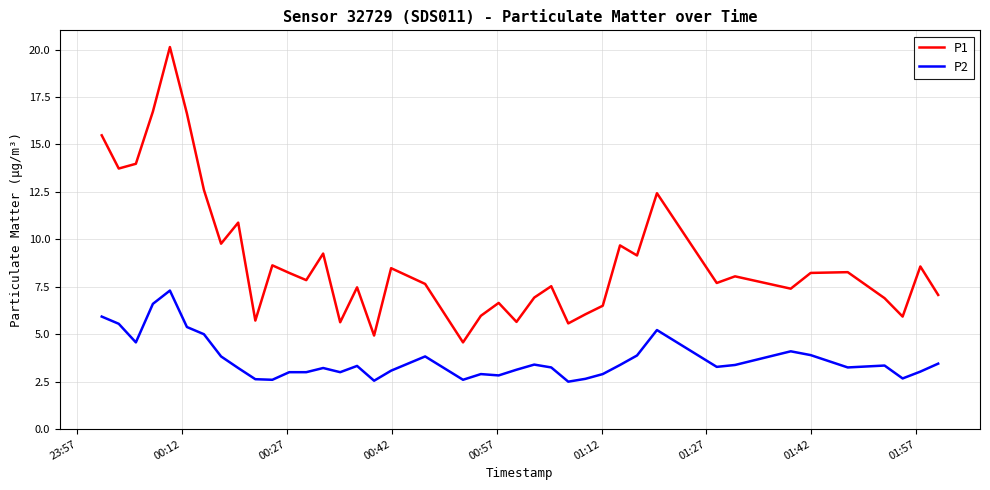

Rank the series by their maximum value, from highest to lowest.

P1, P2